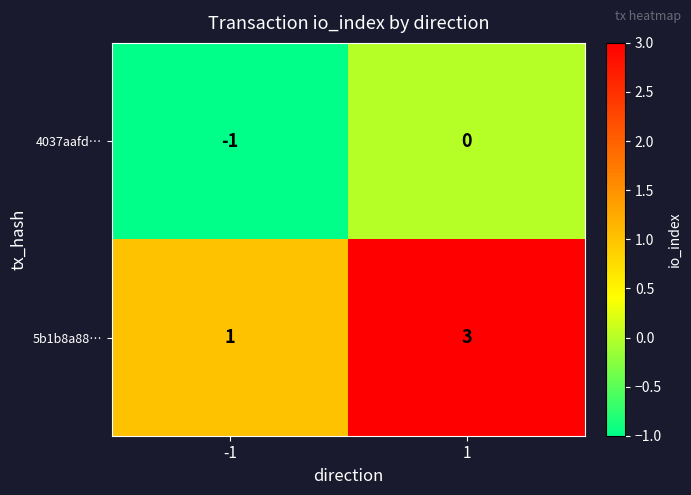

What is the difference between the highest and lowest values at 1?

3